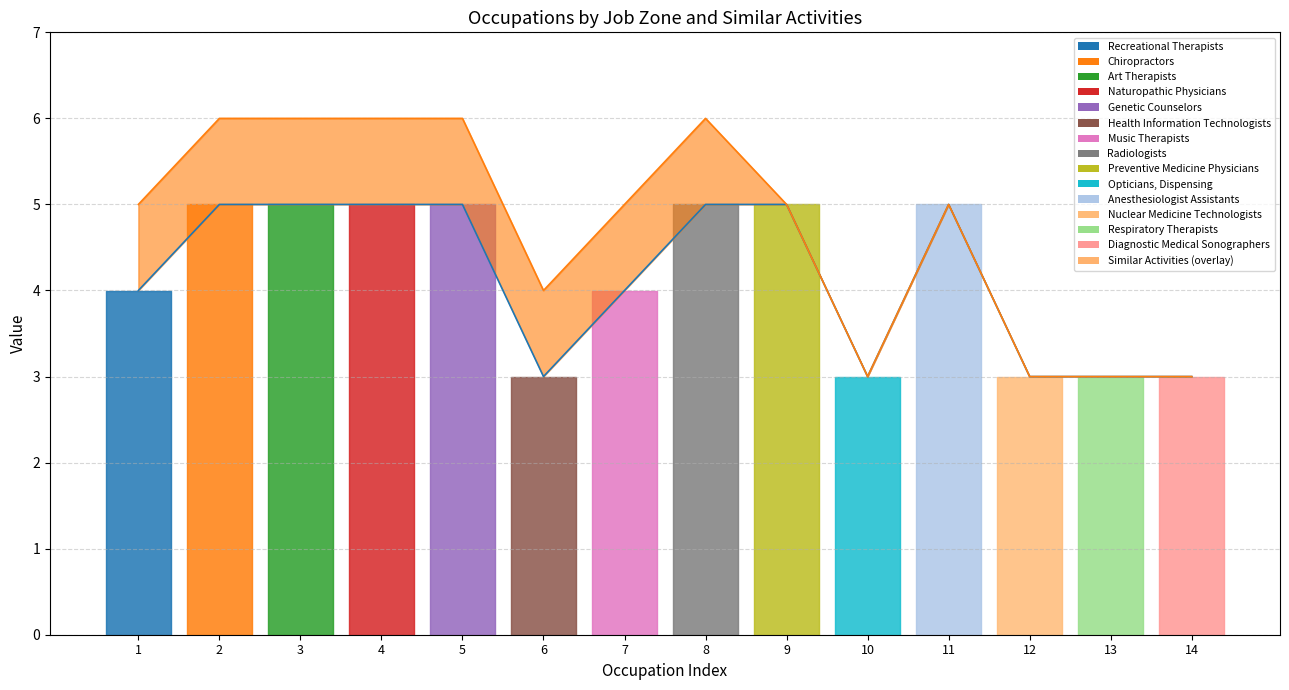

What value does the Job Zone (line) series have at 6?

3